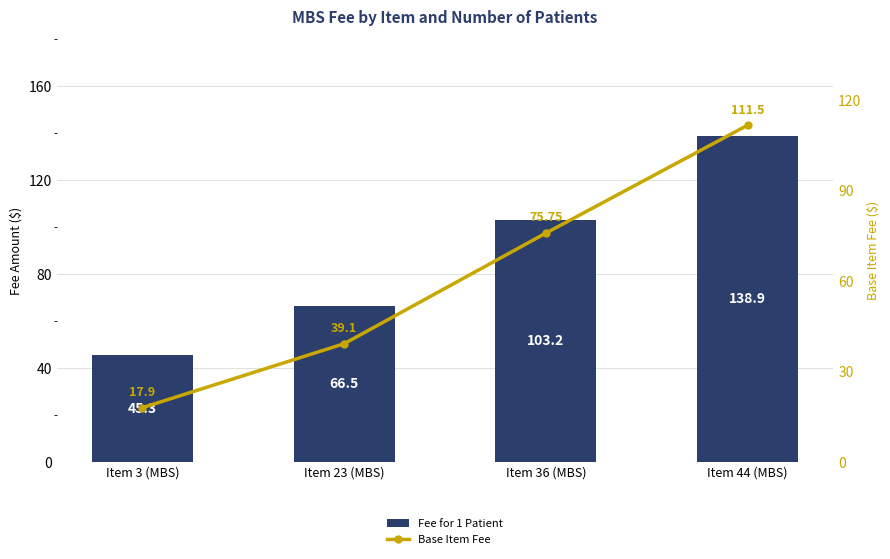

List the series in order of their overall mean, highest first.

Fee for 1 Patient, Base Item Fee